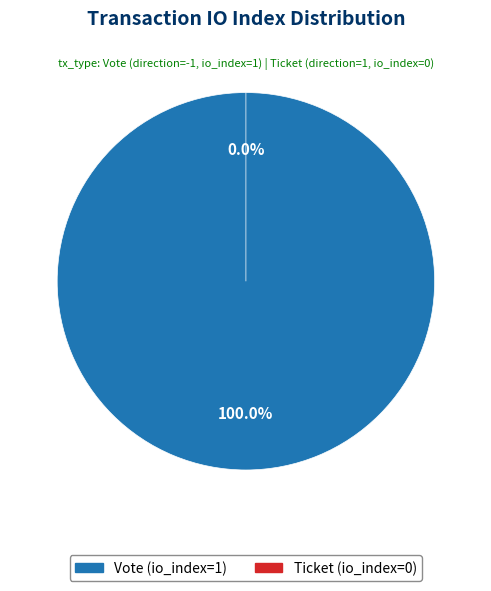

To the nearest percent, what is the difference between the Ticket (io_index=0) and Vote (io_index=1) slice percentages?

100%